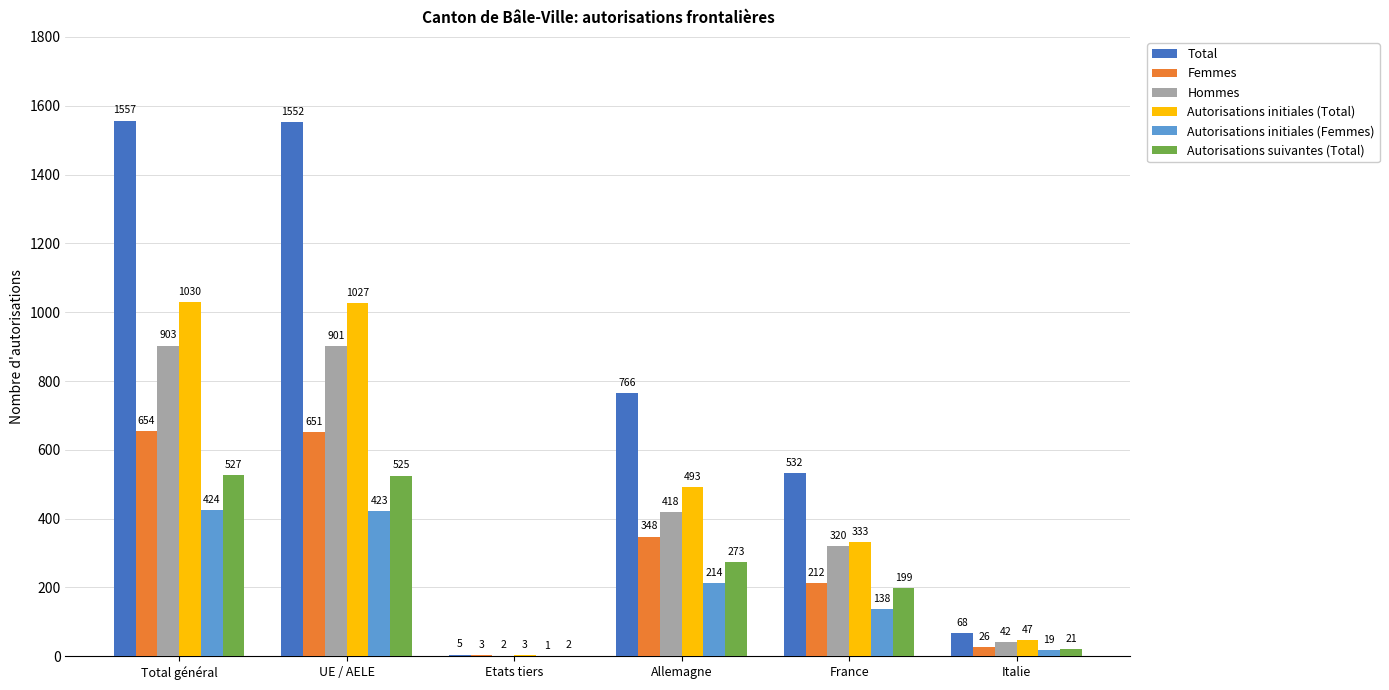

True or false: Total has a value of 792 at France.

False